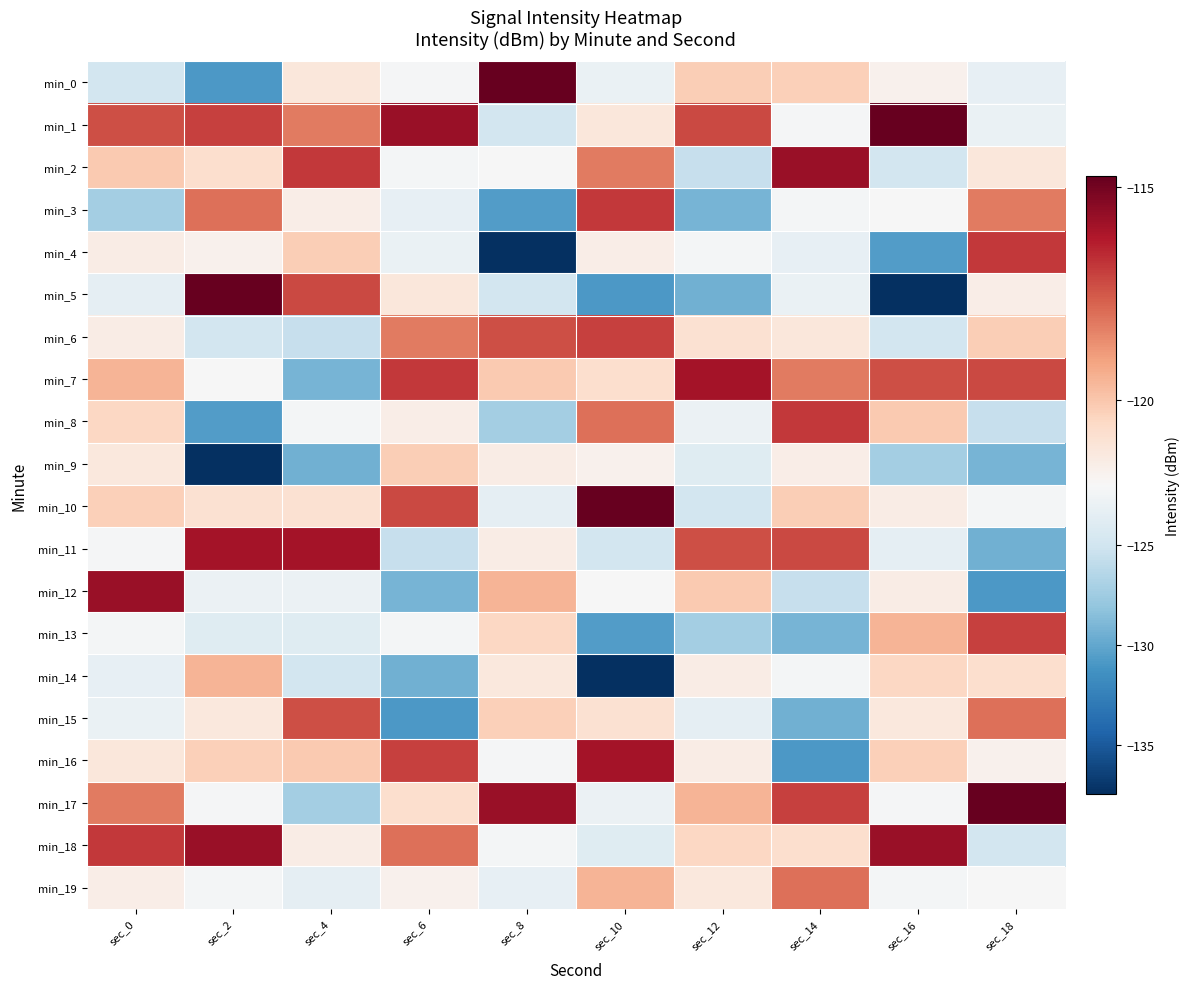

Reading right to left, what are all the values shown in this chart?

min_0: sec_18=-123.3	sec_16=-121.7	sec_14=-120.3	sec_12=-120.2	sec_10=-123.1	sec_8=-114.7	sec_6=-122.1	sec_4=-121.2	sec_2=-130.9	sec_0=-124.8
min_1: sec_18=-123.1	sec_16=-114.7	sec_14=-122.1	sec_12=-117.2	sec_10=-121.2	sec_8=-124.8	sec_6=-115.7	sec_4=-118.3	sec_2=-117.0	sec_0=-117.3
min_2: sec_18=-121.2	sec_16=-124.8	sec_14=-115.7	sec_12=-125.6	sec_10=-118.3	sec_8=-122.1	sec_6=-122.4	sec_4=-116.9	sec_2=-120.8	sec_0=-120.1
min_3: sec_18=-118.3	sec_16=-122.1	sec_14=-122.4	sec_12=-129.2	sec_10=-116.9	sec_8=-130.6	sec_6=-123.3	sec_4=-121.5	sec_2=-118.0	sec_0=-127.3
min_4: sec_18=-116.9	sec_16=-130.6	sec_14=-123.3	sec_12=-122.4	sec_10=-121.5	sec_8=-137.5	sec_6=-123.1	sec_4=-120.2	sec_2=-121.7	sec_0=-121.5
min_5: sec_18=-121.5	sec_16=-137.5	sec_14=-123.1	sec_12=-129.4	sec_10=-130.9	sec_8=-124.8	sec_6=-121.2	sec_4=-117.2	sec_2=-114.7	sec_0=-123.4
min_6: sec_18=-120.2	sec_16=-124.8	sec_14=-121.2	sec_12=-120.9	sec_10=-117.0	sec_8=-117.3	sec_6=-118.3	sec_4=-125.6	sec_2=-124.8	sec_0=-121.5
min_7: sec_18=-117.2	sec_16=-117.3	sec_14=-118.3	sec_12=-116.0	sec_10=-120.8	sec_8=-120.1	sec_6=-116.9	sec_4=-129.2	sec_2=-122.1	sec_0=-119.5
min_8: sec_18=-125.6	sec_16=-120.1	sec_14=-116.9	sec_12=-122.9	sec_10=-118.0	sec_8=-127.3	sec_6=-121.5	sec_4=-122.4	sec_2=-130.6	sec_0=-120.5
min_9: sec_18=-129.2	sec_16=-127.3	sec_14=-121.5	sec_12=-123.9	sec_10=-121.7	sec_8=-121.5	sec_6=-120.2	sec_4=-129.4	sec_2=-137.5	sec_0=-121.2
min_10: sec_18=-122.4	sec_16=-121.5	sec_14=-120.2	sec_12=-124.8	sec_10=-114.7	sec_8=-123.4	sec_6=-117.2	sec_4=-120.9	sec_2=-120.9	sec_0=-120.3
min_11: sec_18=-129.4	sec_16=-123.4	sec_14=-117.2	sec_12=-117.3	sec_10=-124.8	sec_8=-121.5	sec_6=-125.6	sec_4=-116.0	sec_2=-116.0	sec_0=-122.1
min_12: sec_18=-130.9	sec_16=-121.5	sec_14=-125.6	sec_12=-120.1	sec_10=-122.1	sec_8=-119.5	sec_6=-129.2	sec_4=-122.9	sec_2=-122.9	sec_0=-115.7
min_13: sec_18=-117.0	sec_16=-119.5	sec_14=-129.2	sec_12=-127.3	sec_10=-130.6	sec_8=-120.5	sec_6=-122.4	sec_4=-123.9	sec_2=-123.9	sec_0=-122.4
min_14: sec_18=-120.8	sec_16=-120.5	sec_14=-122.4	sec_12=-121.5	sec_10=-137.5	sec_8=-121.2	sec_6=-129.4	sec_4=-124.8	sec_2=-119.5	sec_0=-123.3
min_15: sec_18=-118.0	sec_16=-121.2	sec_14=-129.4	sec_12=-123.4	sec_10=-120.9	sec_8=-120.3	sec_6=-130.9	sec_4=-117.3	sec_2=-121.2	sec_0=-123.1
min_16: sec_18=-121.7	sec_16=-120.3	sec_14=-130.9	sec_12=-121.5	sec_10=-116.0	sec_8=-122.1	sec_6=-117.0	sec_4=-120.1	sec_2=-120.3	sec_0=-121.2
min_17: sec_18=-114.7	sec_16=-122.1	sec_14=-117.0	sec_12=-119.5	sec_10=-122.9	sec_8=-115.7	sec_6=-120.8	sec_4=-127.3	sec_2=-122.1	sec_0=-118.3
min_18: sec_18=-124.8	sec_16=-115.7	sec_14=-120.8	sec_12=-120.5	sec_10=-123.9	sec_8=-122.4	sec_6=-118.0	sec_4=-121.5	sec_2=-115.7	sec_0=-116.9
min_19: sec_18=-122.1	sec_16=-122.4	sec_14=-118.0	sec_12=-121.2	sec_10=-119.5	sec_8=-123.3	sec_6=-121.7	sec_4=-123.4	sec_2=-122.4	sec_0=-121.5